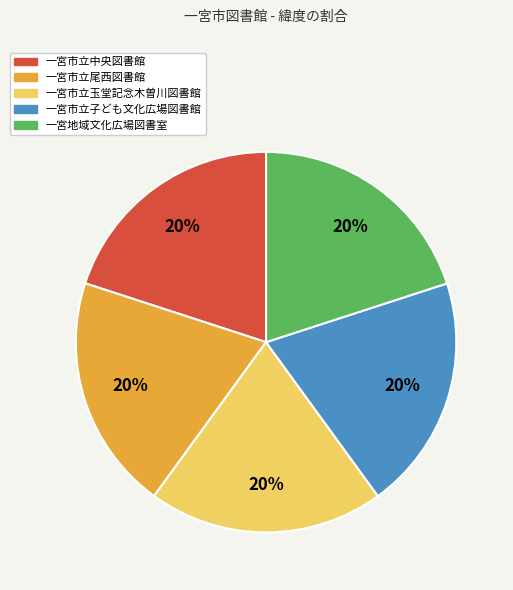

Does 一宮市立玉堂記念木曽川図書館 represent more than half of the total?

No